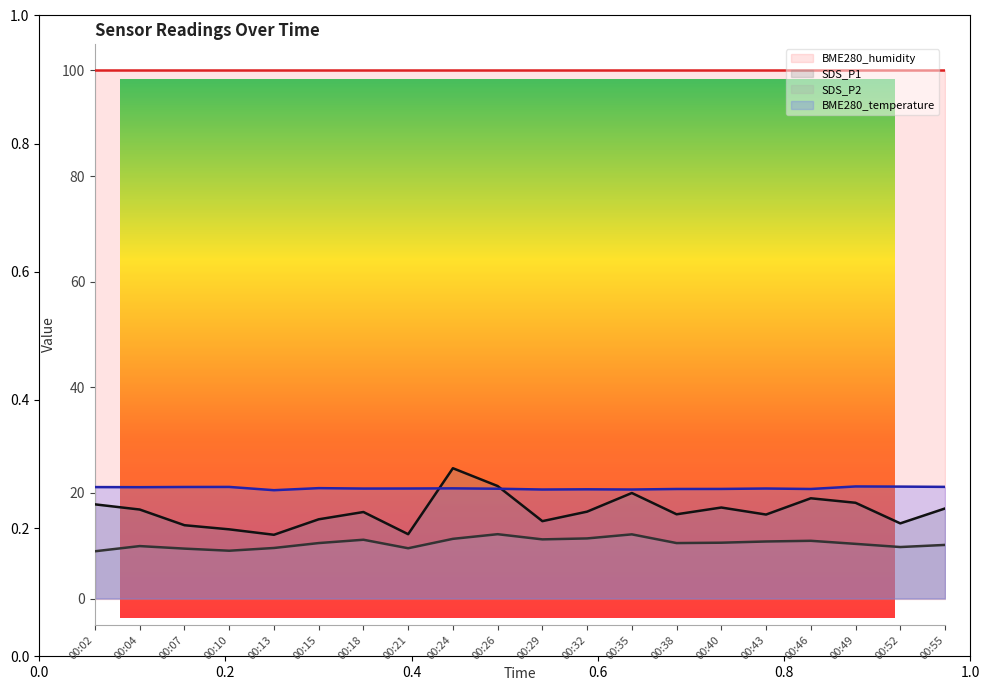

Which series has the widest spread of values?

SDS_P1